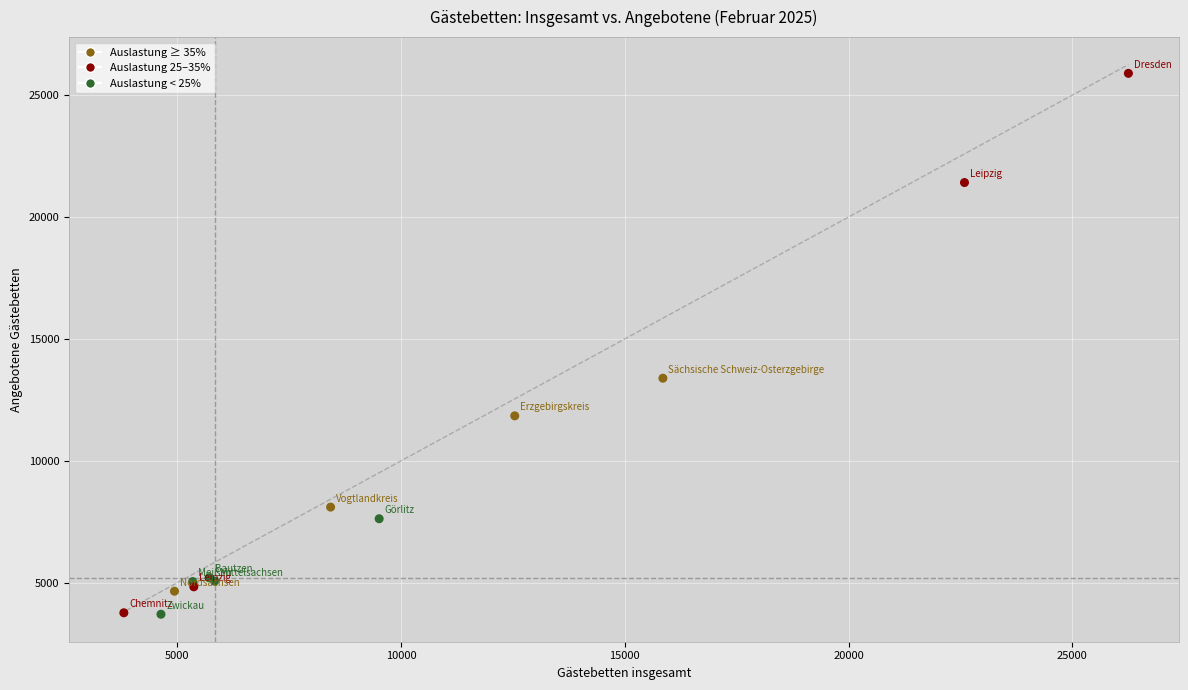

What Y value in the scatter plot is closest to 14803?

13391